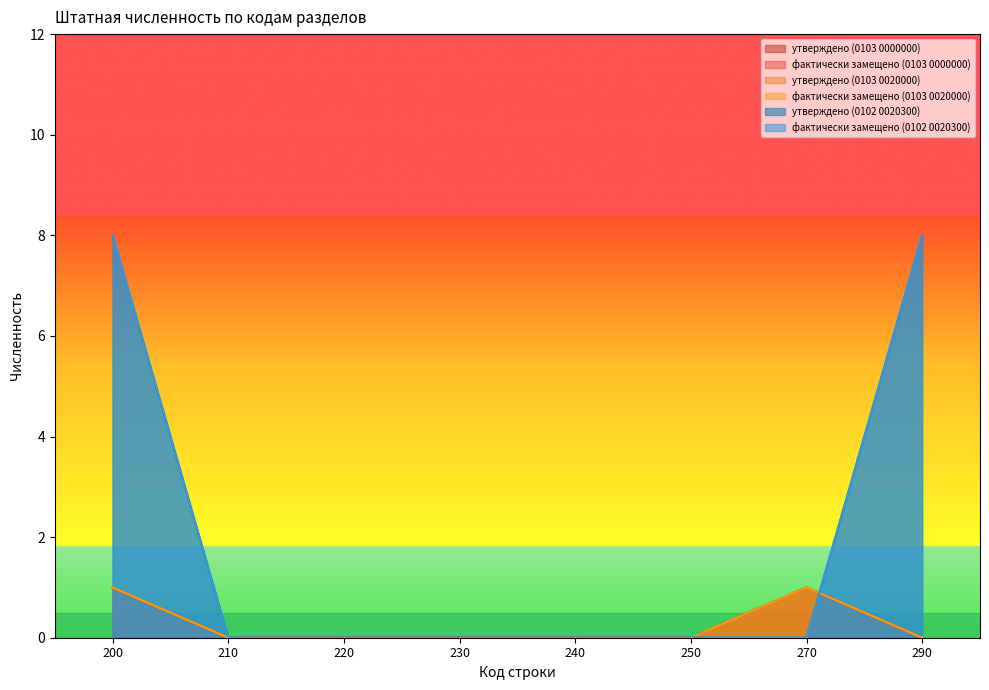

Does the chart have visible grid lines?

No